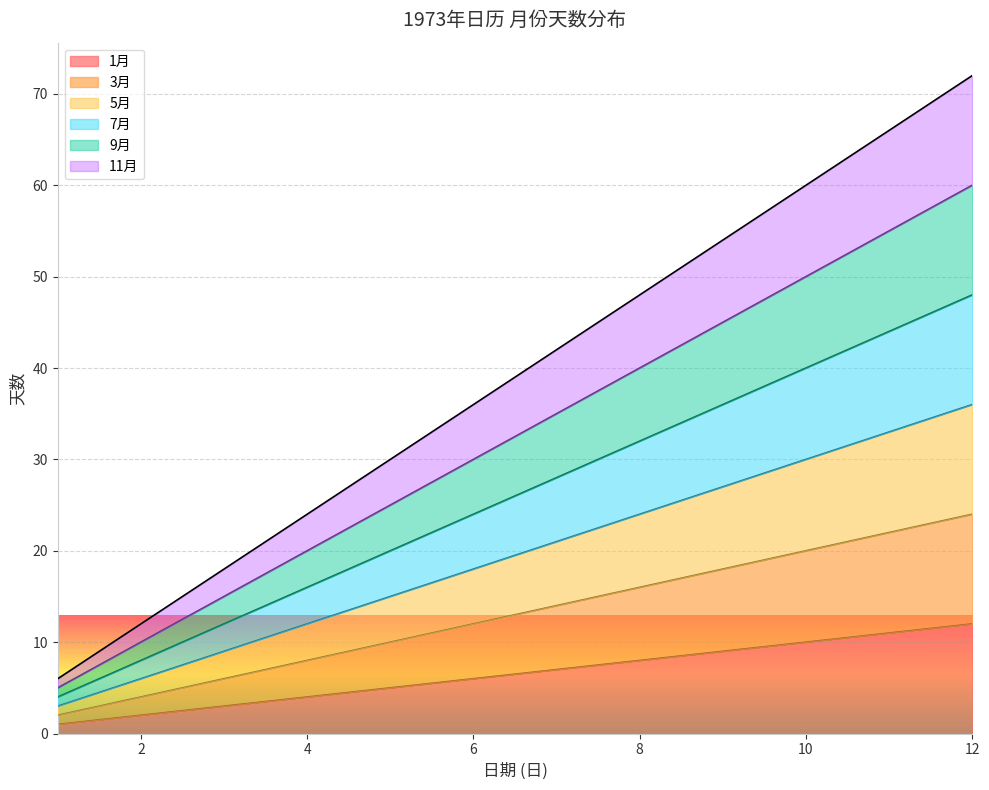

List the series in order of their peak value, highest first.

11月, 9月, 7月, 5月, 3月, 1月